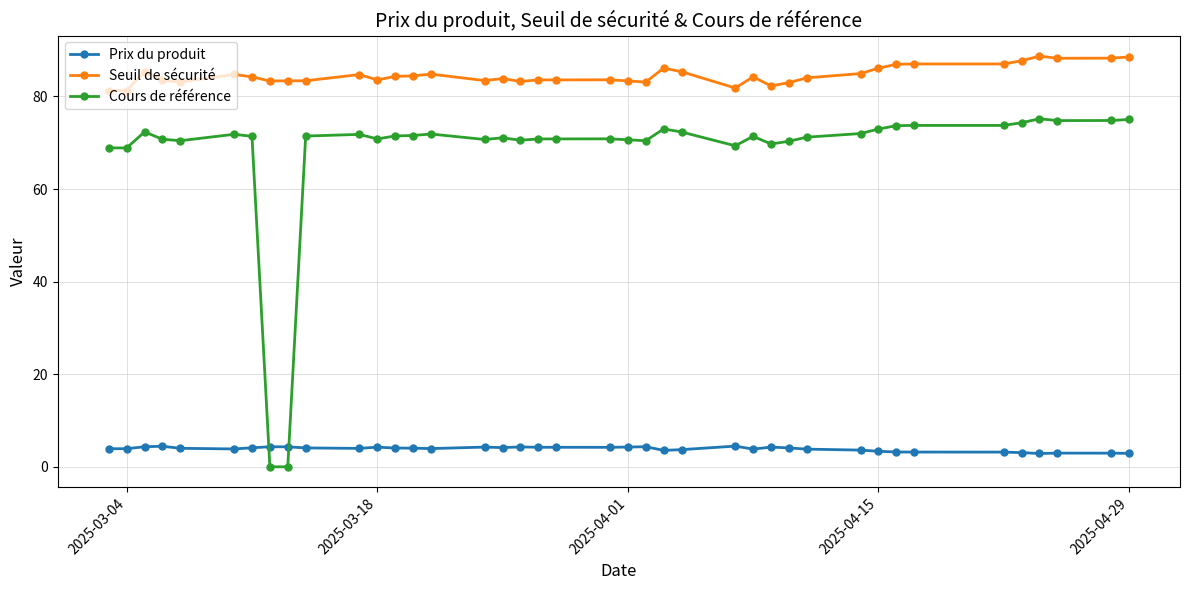

At how many categories does at least one series exceed 49?

40